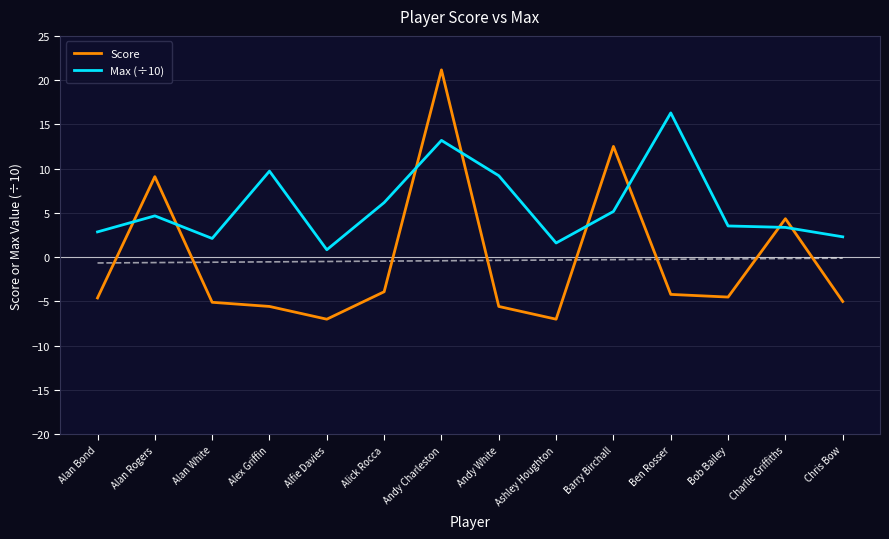

At which category is the sum across all series the highest?

Andy Charleston